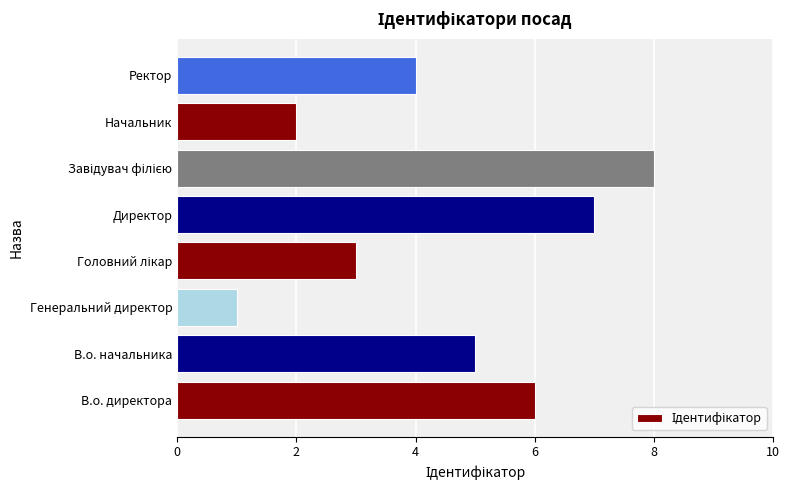

What is the difference between the second highest and minimum values?

6